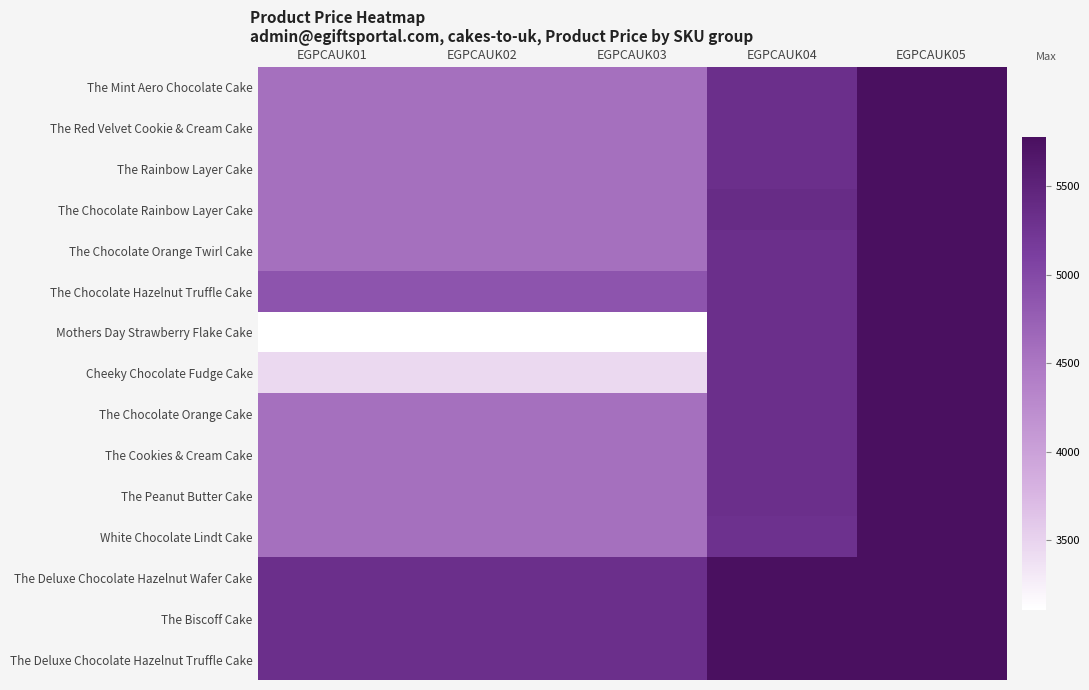

What is the maximum value shown in the chart?

5778